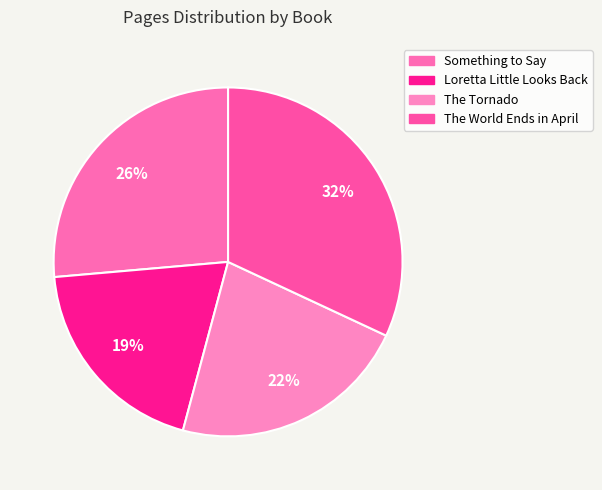

The Loretta Little Looks Back slice represents 19% of the pie. True or false?

True